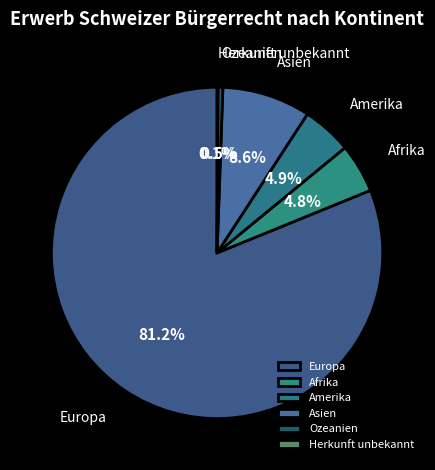

How much of the chart is everything except Amerika?

95.1%